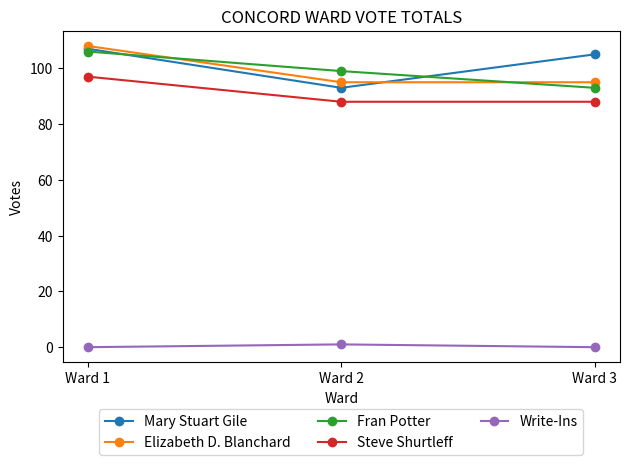

Rank the series at Ward 3 from highest to lowest value.

Mary Stuart Gile, Elizabeth D. Blanchard, Fran Potter, Steve Shurtleff, Write-Ins